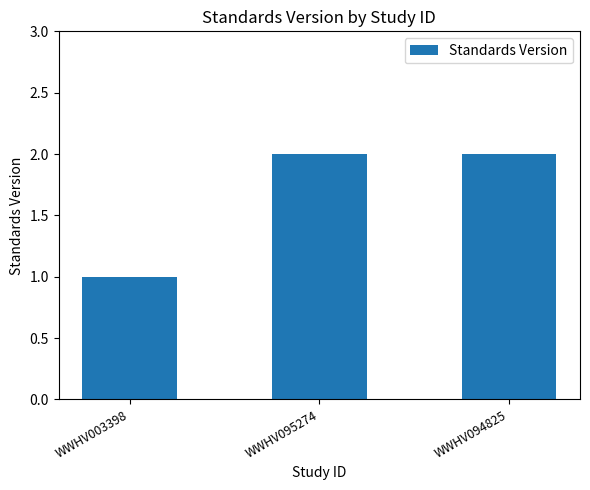

What is the ratio of the value at WWHV095274 to the value at WWHV003398?

2.0